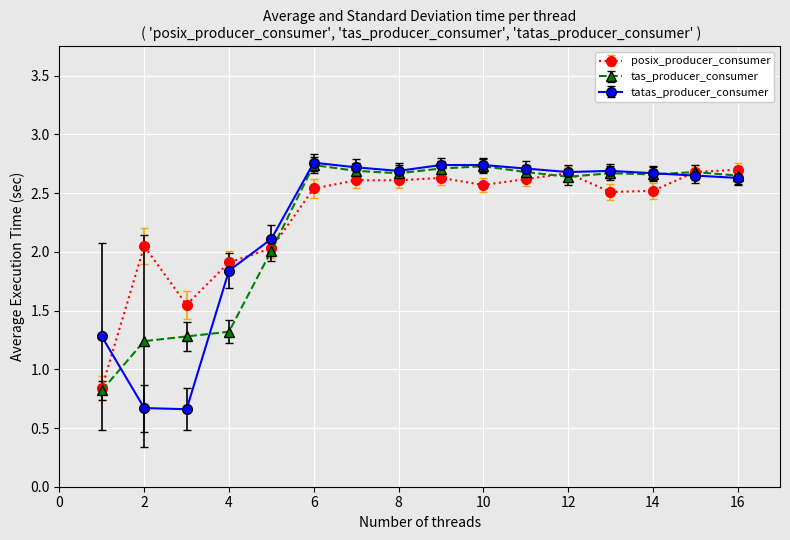

How many data points does each series have?

16